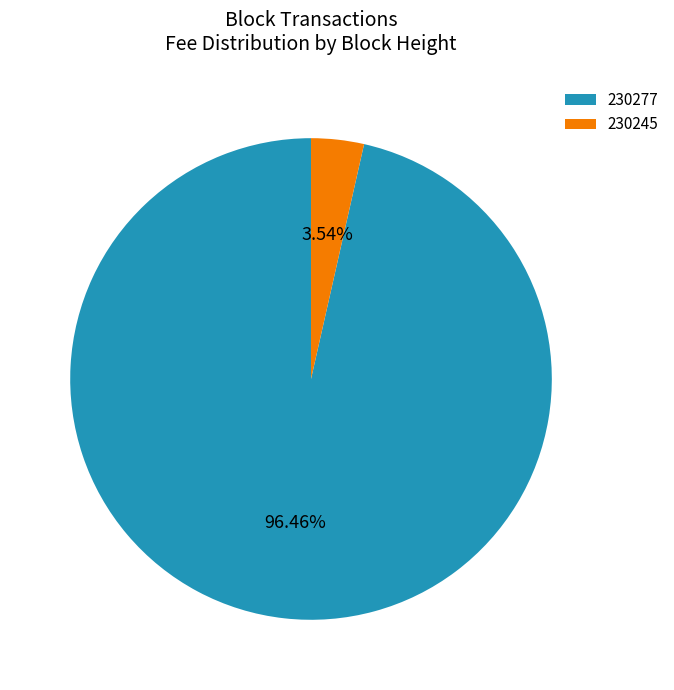

Rank the categories by value from highest to lowest.

230277, 230245